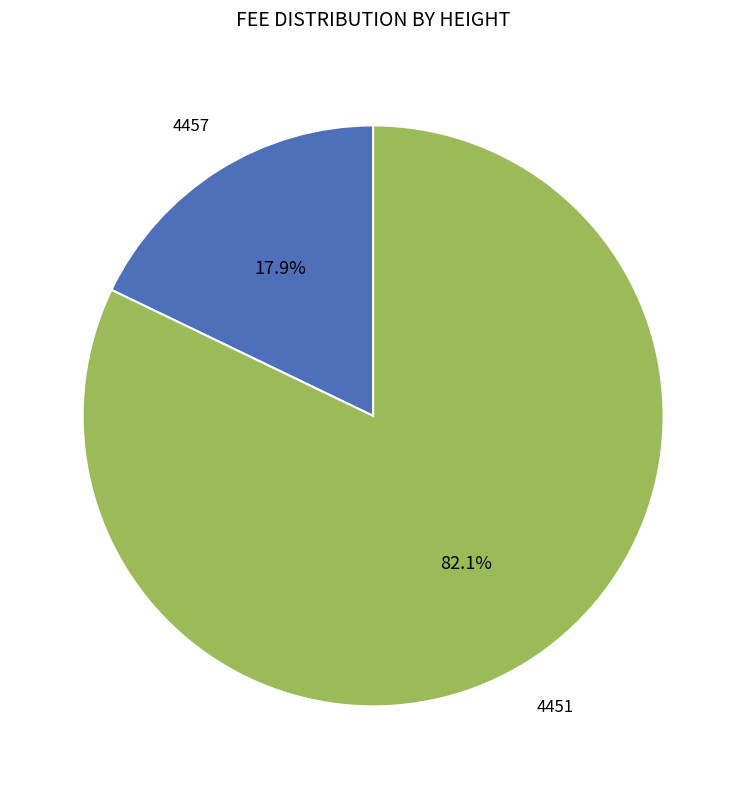

Does 4451 represent more than half of the total?

Yes